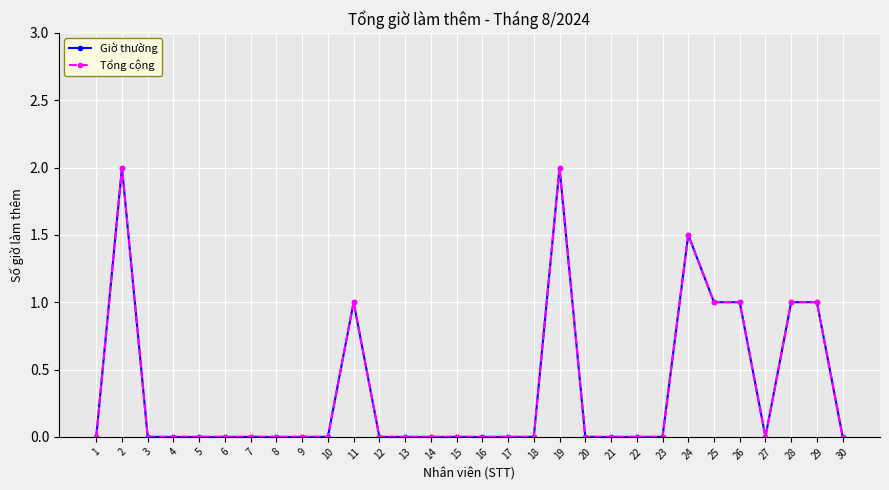

What is the difference between the maximum and second lowest values in the Tổng cộng series?

2.0